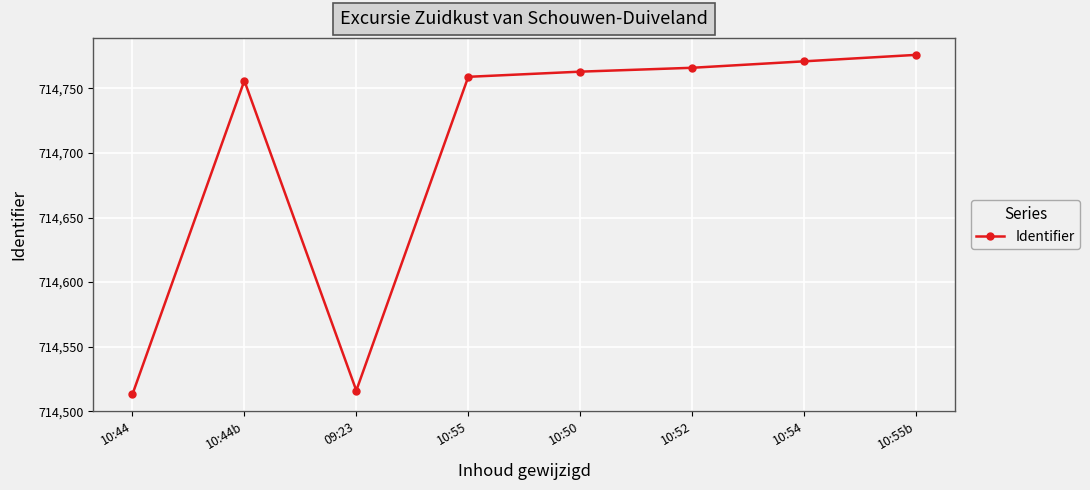

How many lines are shown in the chart?

1